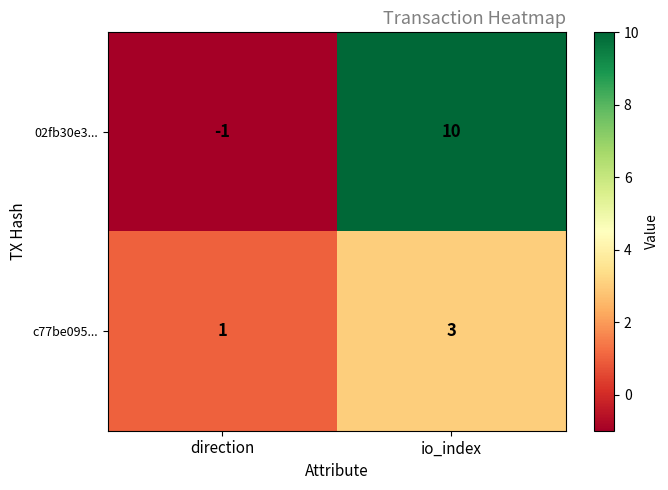

Is it true that 02fb30e3... equals 10 at io_index?

True